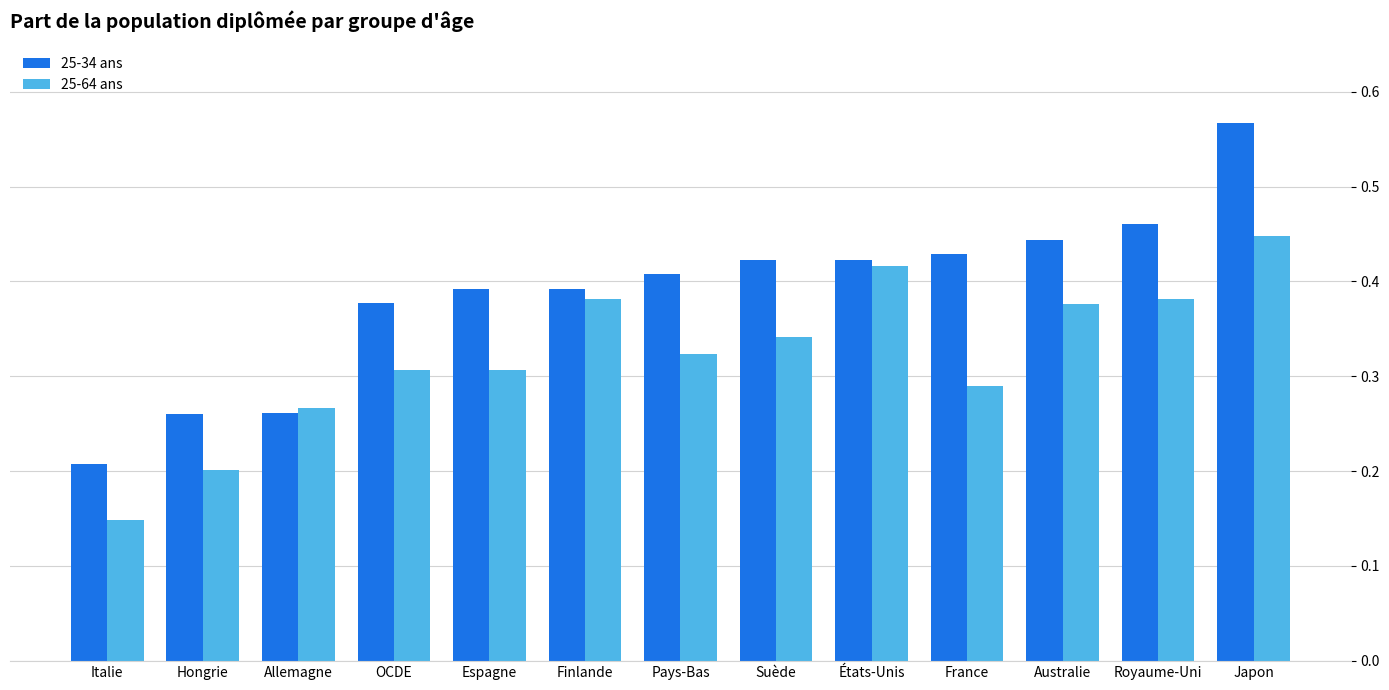

Which series has the widest spread of values?

25-34 ans